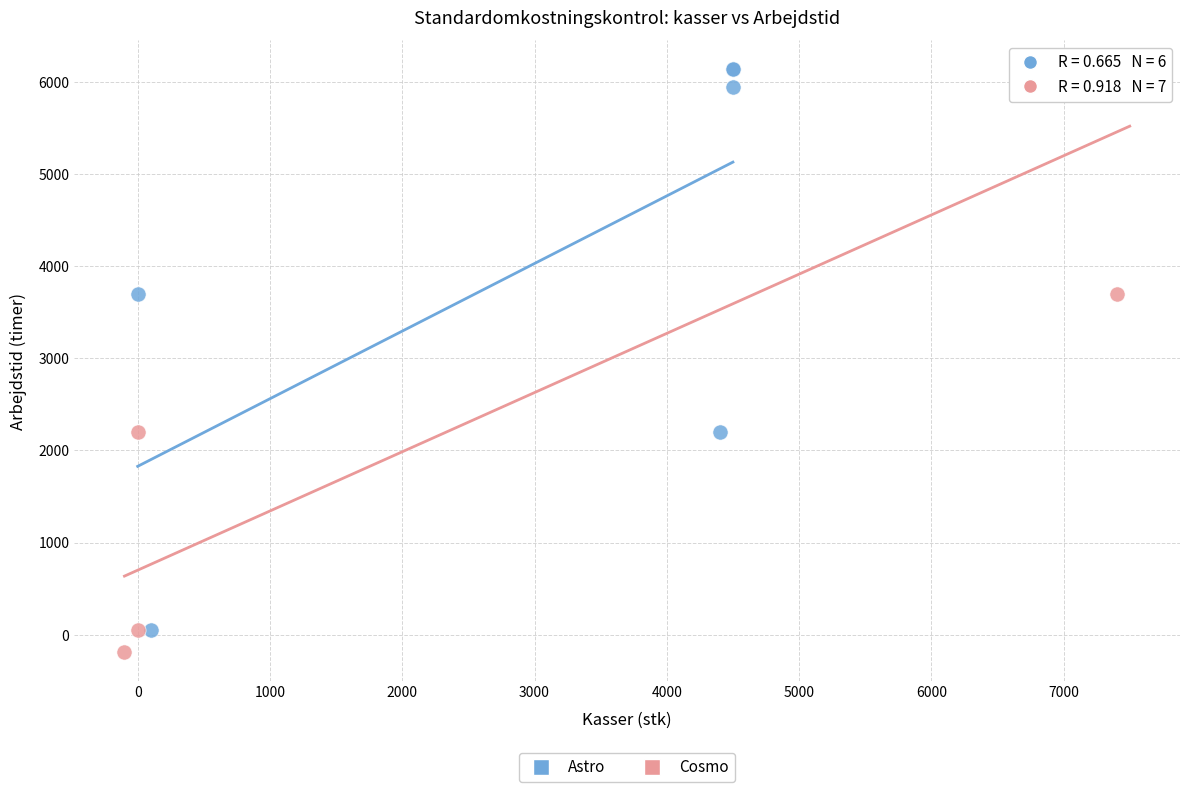

What are all the series names shown in the legend?

Astro, Cosmo